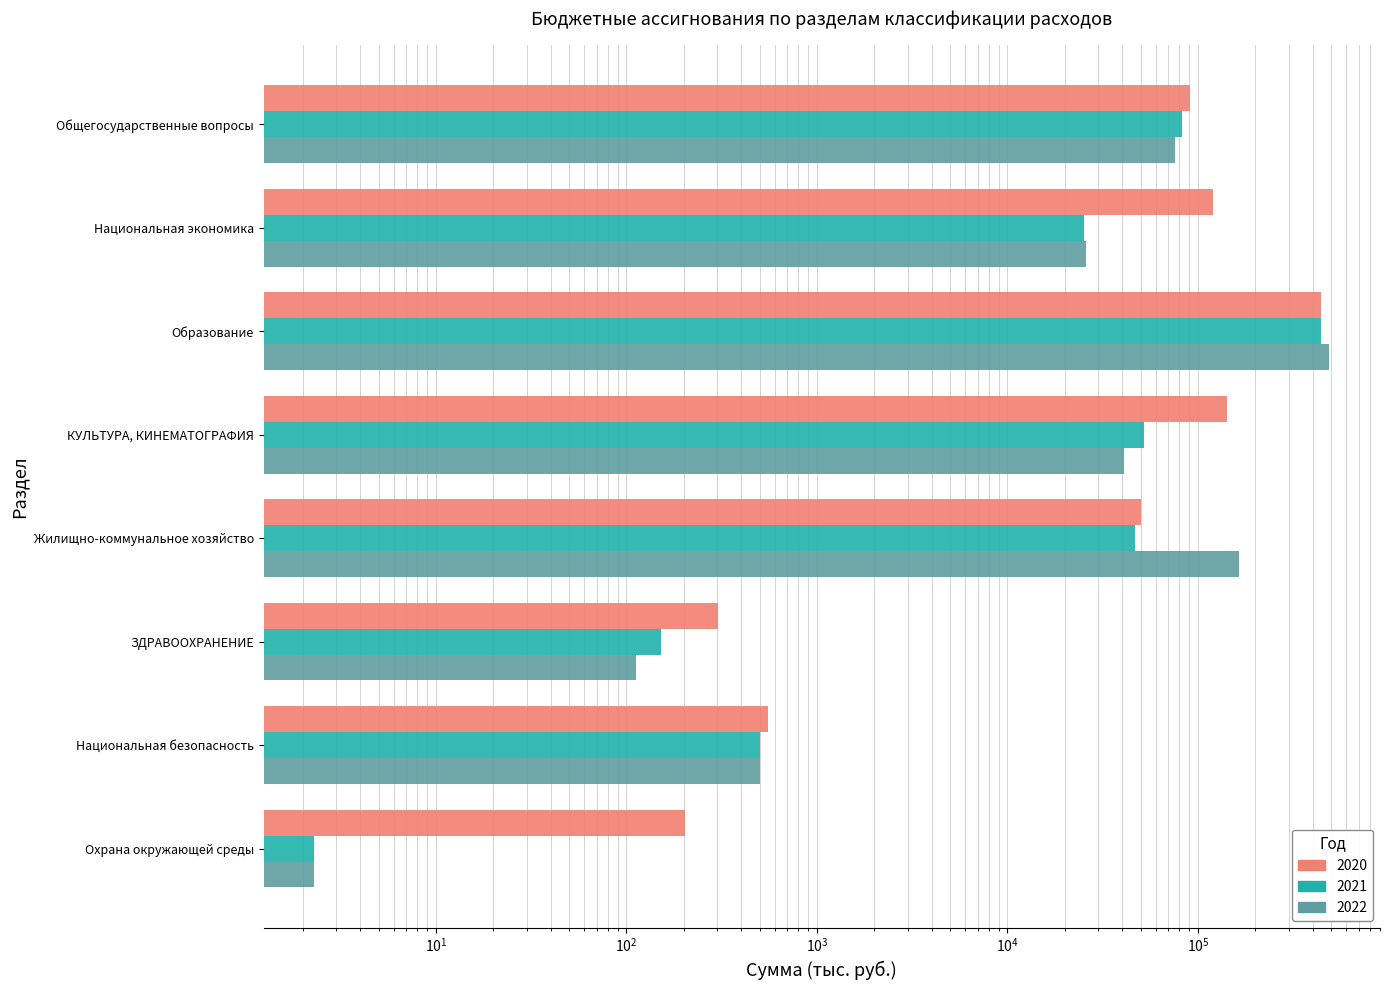

Count the number of data series in this chart.

3